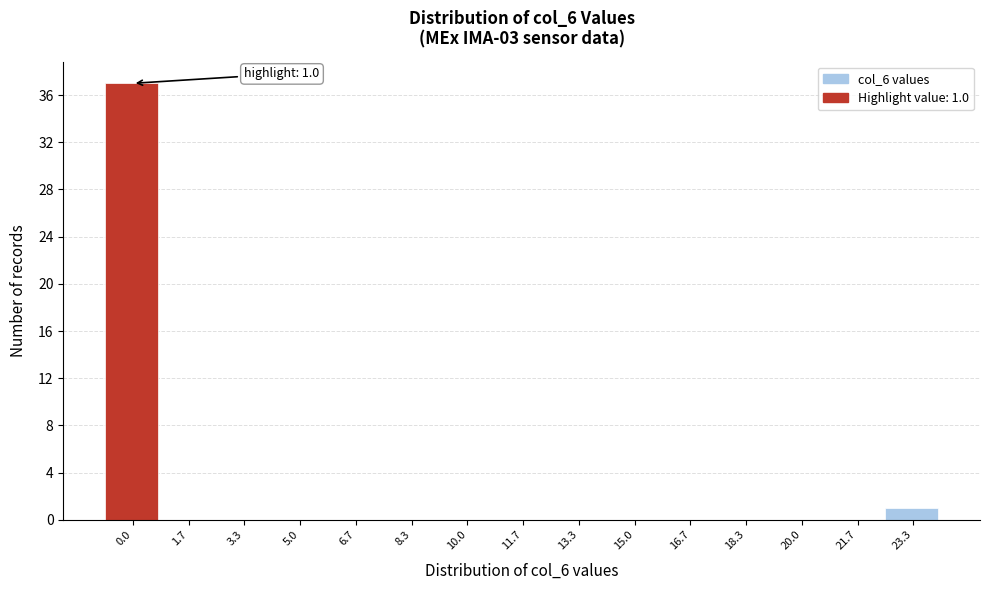

Reading right to left, transcribe all the data shown in this chart.

23.3=1	21.7=0	20.0=0	18.3=0	16.7=0	15.0=0	13.3=0	11.7=0	10.0=0	8.3=0	6.7=0	5.0=0	3.3=0	1.7=0	0.0=37